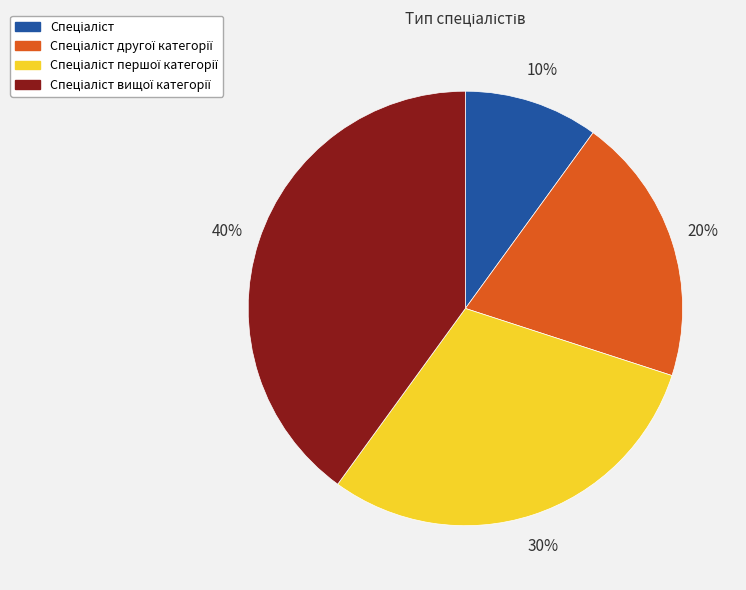

To the nearest percent, what is the average slice percentage?

25%